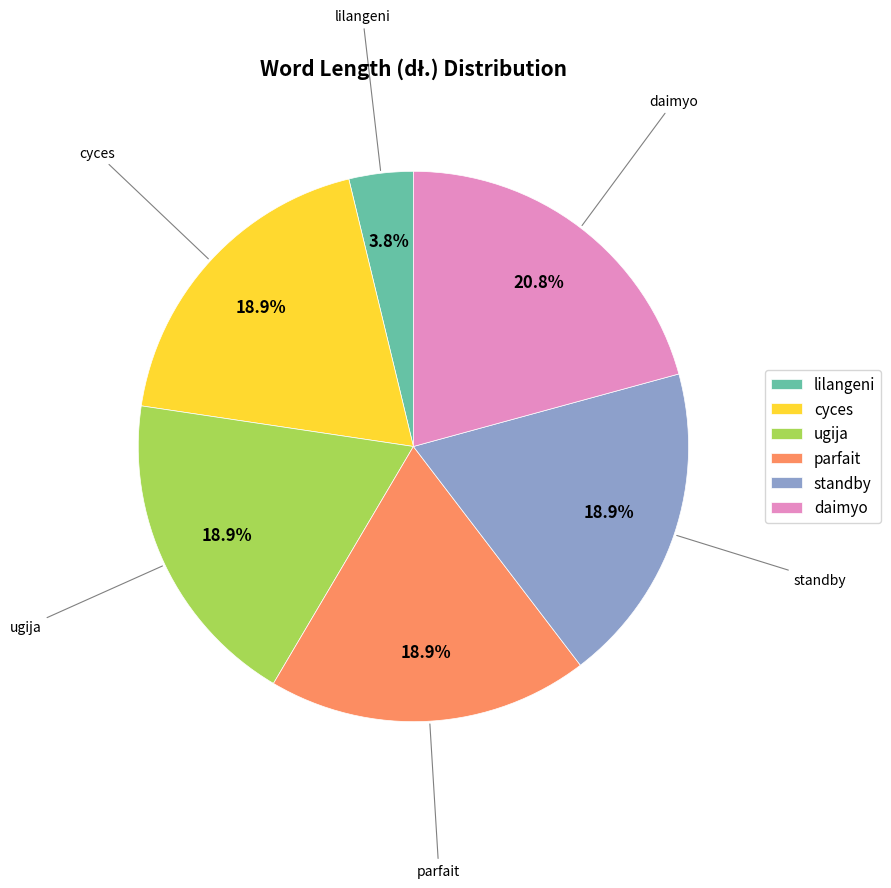

To the nearest percent, what is the difference between the lilangeni and daimyo slice percentages?

17%